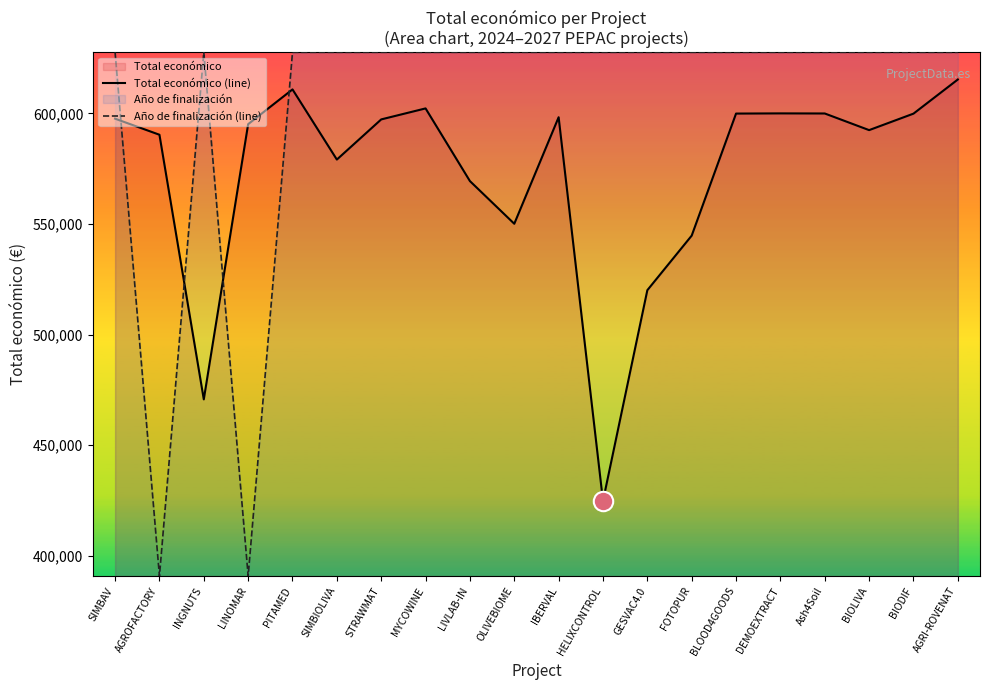

Reading left to right, extract all data points from this chart.

Total económico (line): 597651.0	590382.0	470675.0	595173.0	610889.0	579152.0	597320.0	602295.0	569416.0	550111.0	598303.0	424720.0	520062.0	544746.0	599960.0	600043.0	600000.0	592475.0	599927.0	615375.0
Año de finalización (line): 627682.5	390742.4	627682.5	390742.4	627682.5	627682.5	627682.5	627682.5	627682.5	627682.5	627682.5	627682.5	627682.5	627682.5	627682.5	627682.5	627682.5	627682.5	627682.5	627682.5